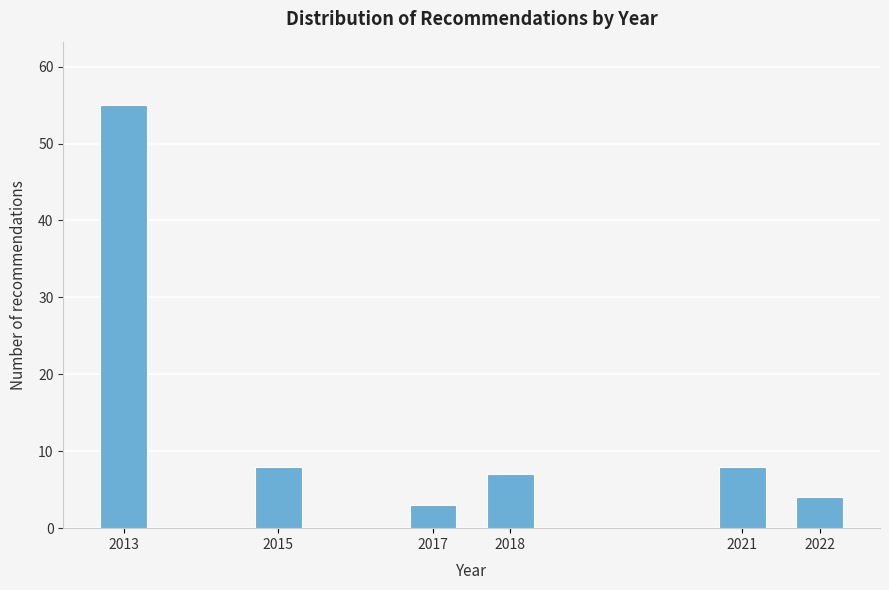

Reading right to left, what are all the values shown in this chart?

2022=4	2021=8	2018=7	2017=3	2015=8	2013=55